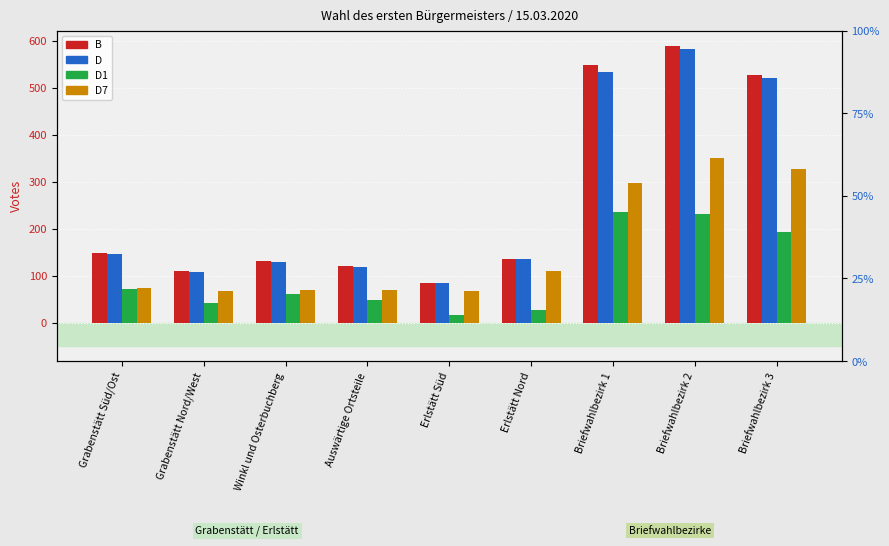

What is the sum of all D1 values?

926